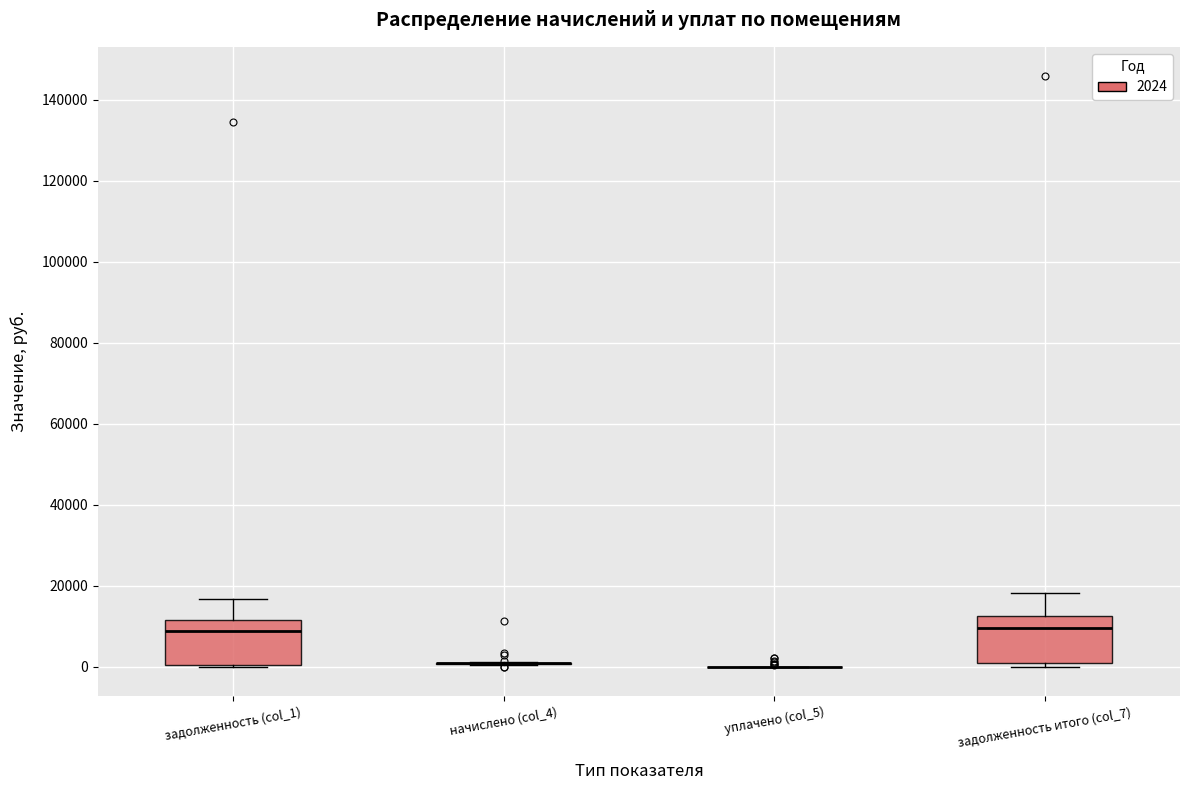

Reading left to right, transcribe this box plot: for each box, give where its median line is, the range the box spans, and where its two whiskers end, as read against the y-axis. The values are not printed on the chart, so give them approximately, as read against the axis.

задолженность (col_1): median 8000, box 0 to 12000, whiskers 0 to 16000
начислено (col_4): box collapsed to a line at 0, whiskers 0 to 2000
уплачено (col_5): box collapsed to a line at 0, whiskers 0 to 0
задолженность итого (col_7): median 10000, box 0 to 12000, whiskers 0 (just below the box's lower edge) to 18000